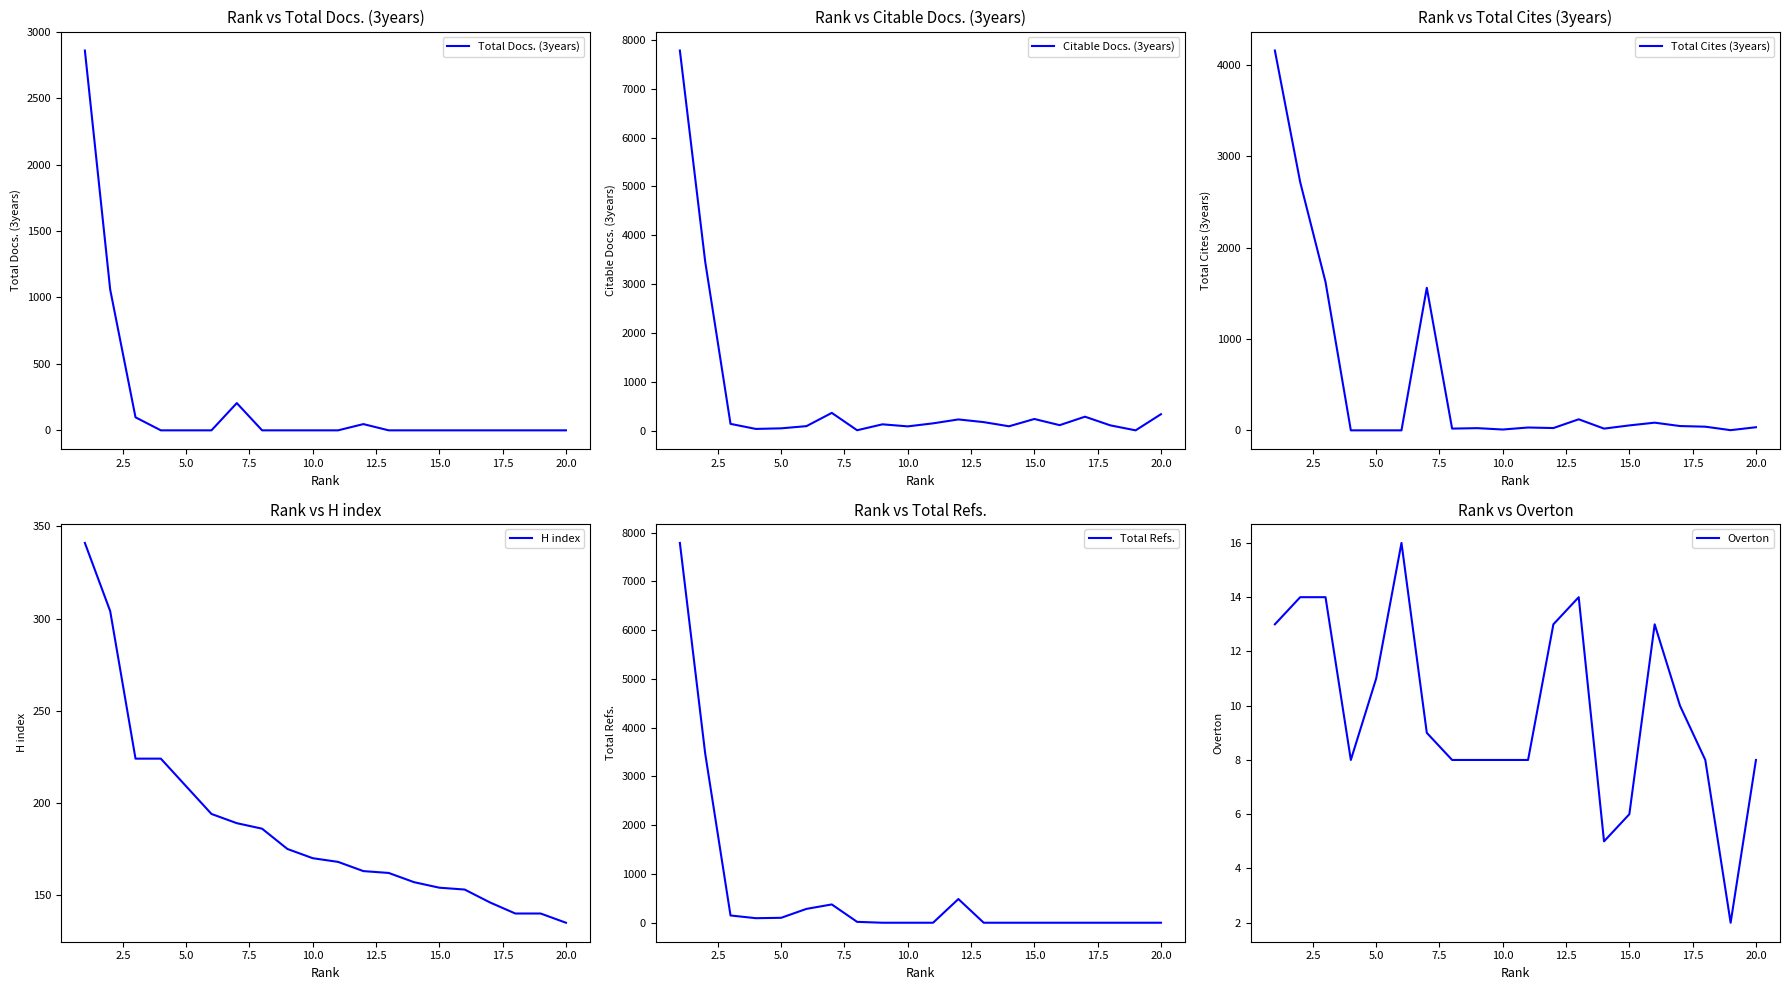

Reading left to right, extract all data points from this chart.

Total Docs. (3years): 2858	1059	98	0	0	0	205	0	0	0	0	47	0	0	0	0	0	0	0	0
Citable Docs. (3years): 7779	3463	146	43	55	100	371	16	137	95	157	237	182	97	246	120	293	116	14	344
Total Cites (3years): 4156	2716	1624	0	0	0	1560	19	24	9	31	25	121	19	54	84	47	40	2	34
H index: 341	304	224	224	209	194	189	186	175	170	168	163	162	157	154	153	146	140	140	135
Total Refs.: 7788	3469	149	93	101	284	375	18	0	0	0	486	0	0	0	0	0	0	0	0
Overton: 13	14	14	8	11	16	9	8	8	8	8	13	14	5	6	13	10	8	2	8